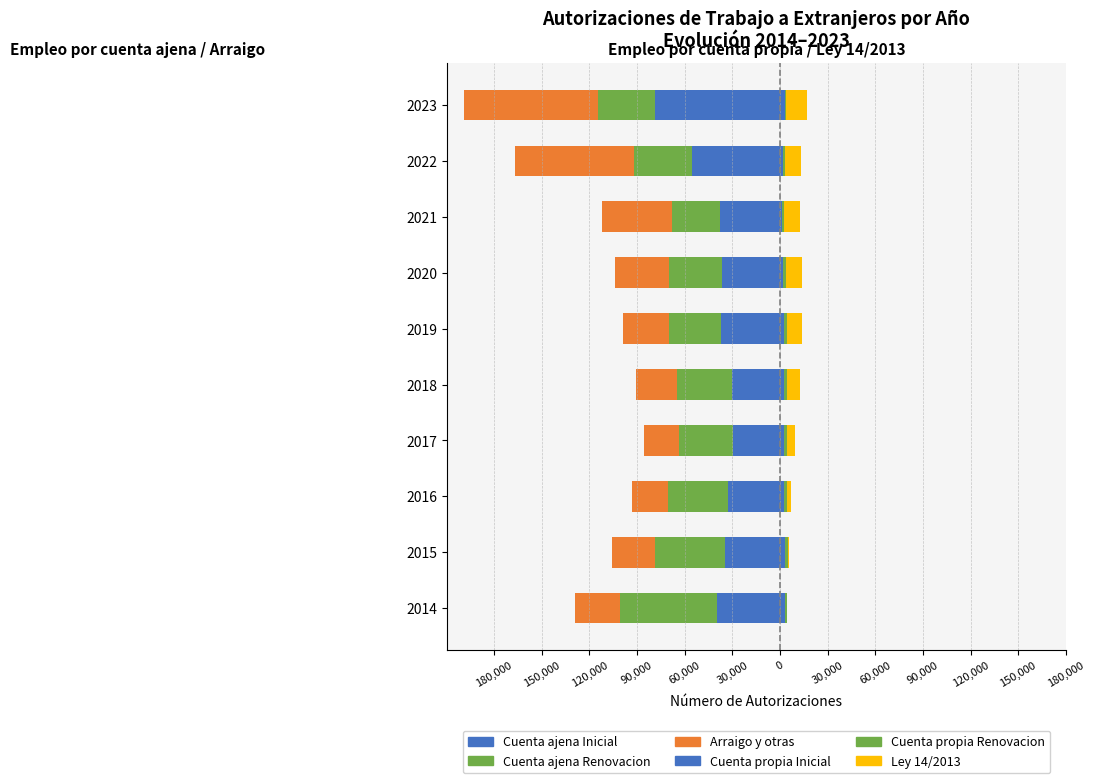

How many categories are shown in the chart?

10